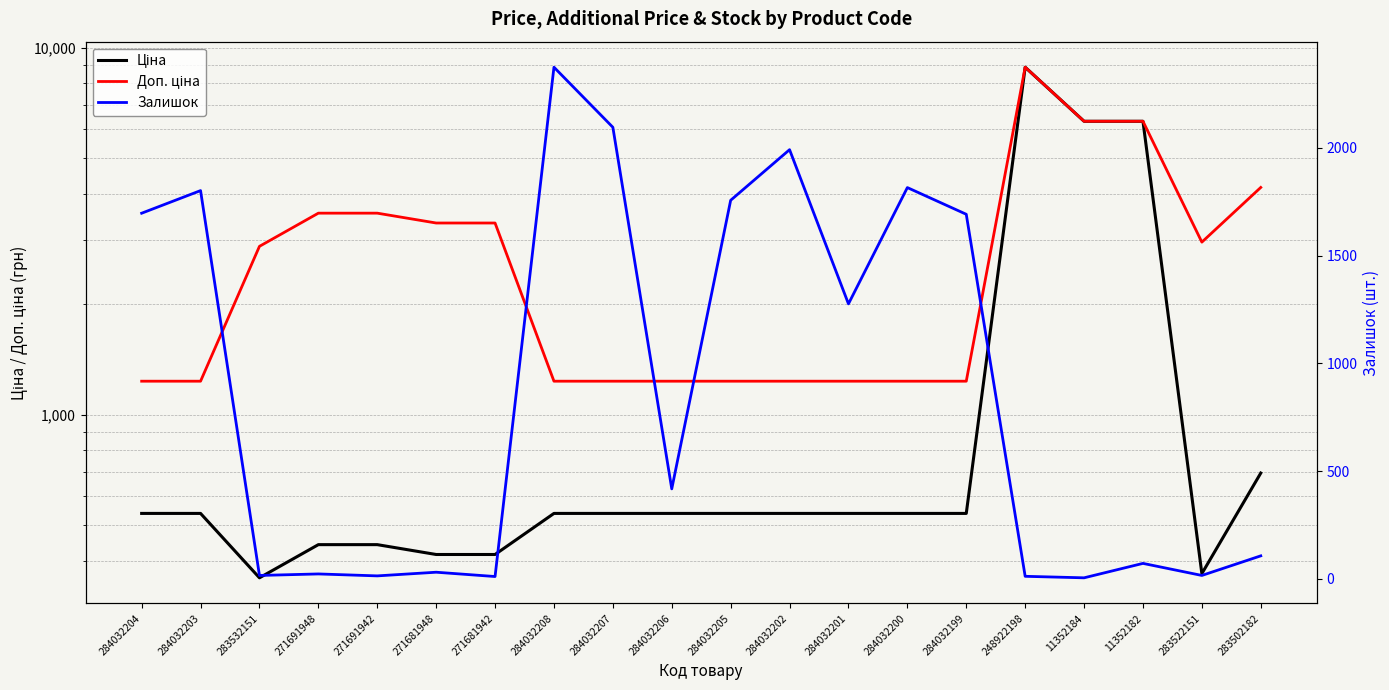

How many values in the Залишок series are below 417?

10